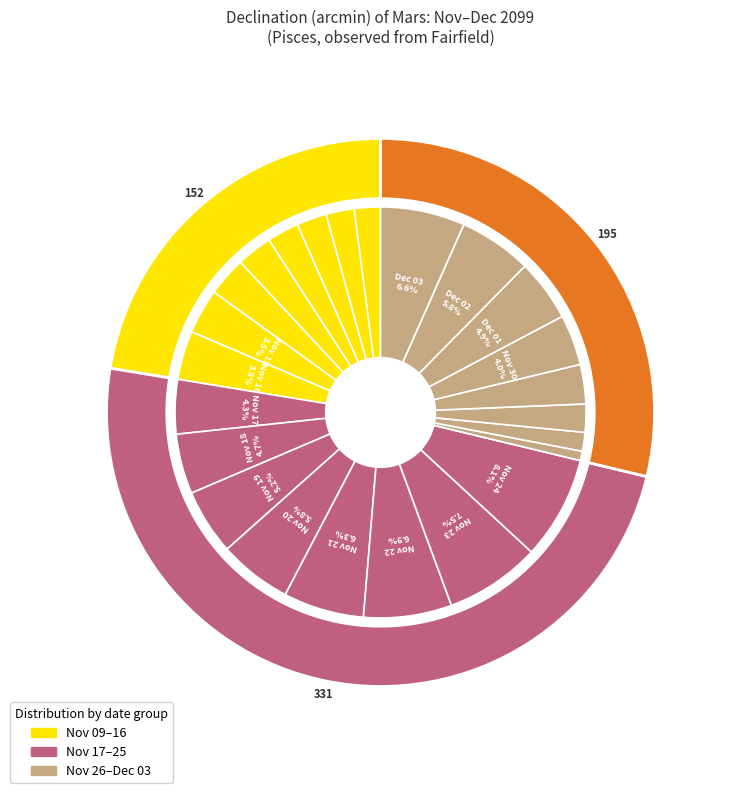

To the nearest percent, what is the difference between the largest and smallest slice percentages?

8%